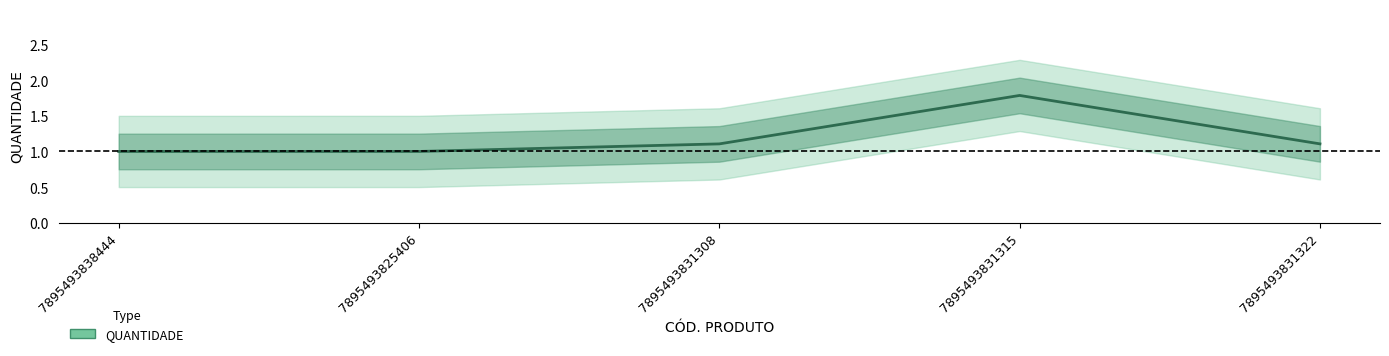

Does the chart display data point markers on the line(s)?

No